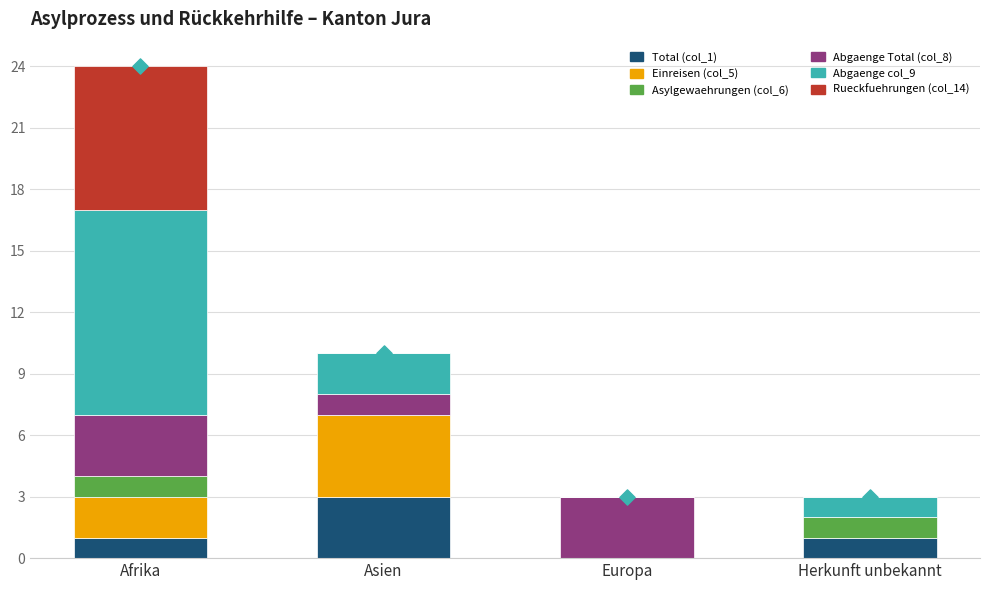

At which category is the sum across all series the highest?

Afrika